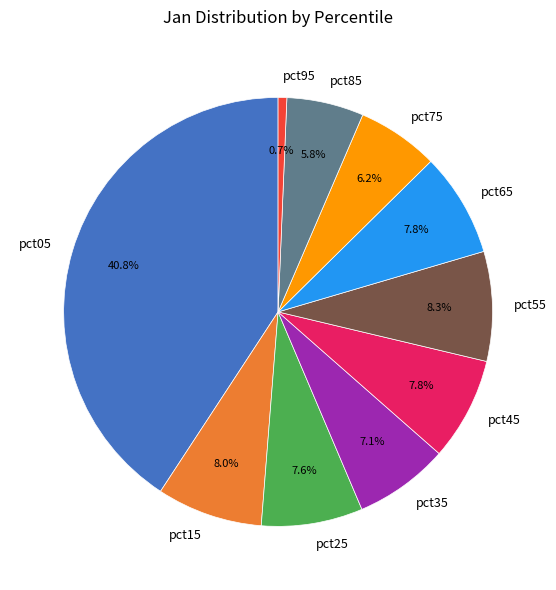

The pct15 slice represents 1% of the pie. True or false?

False